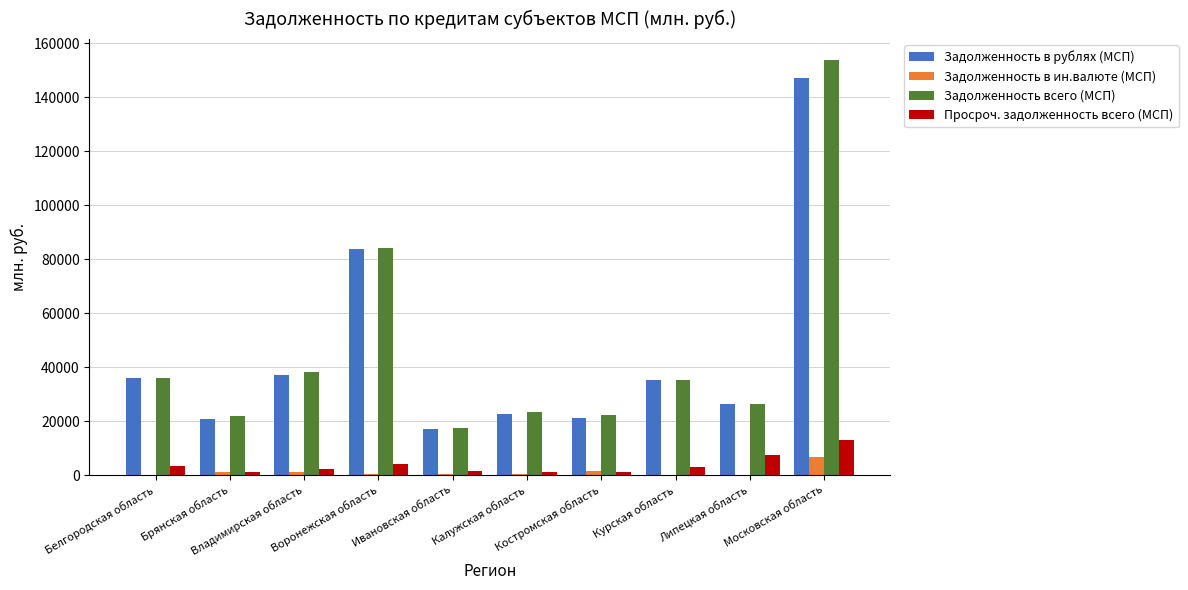

At which category is the sum across all series the highest?

Московская область